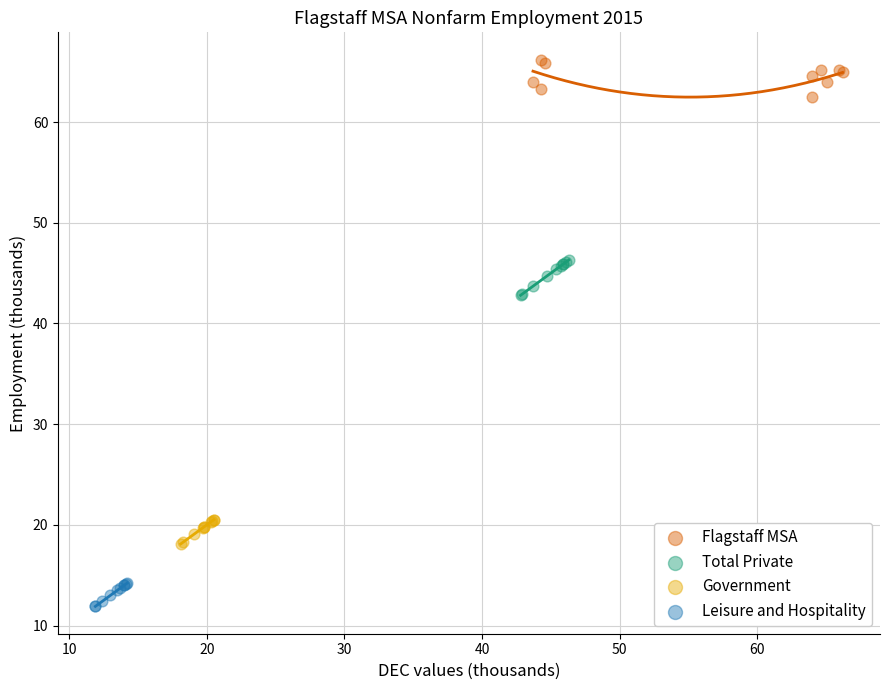

What are all the series names shown in the legend?

Flagstaff MSA, Total Private, Government, Leisure and Hospitality